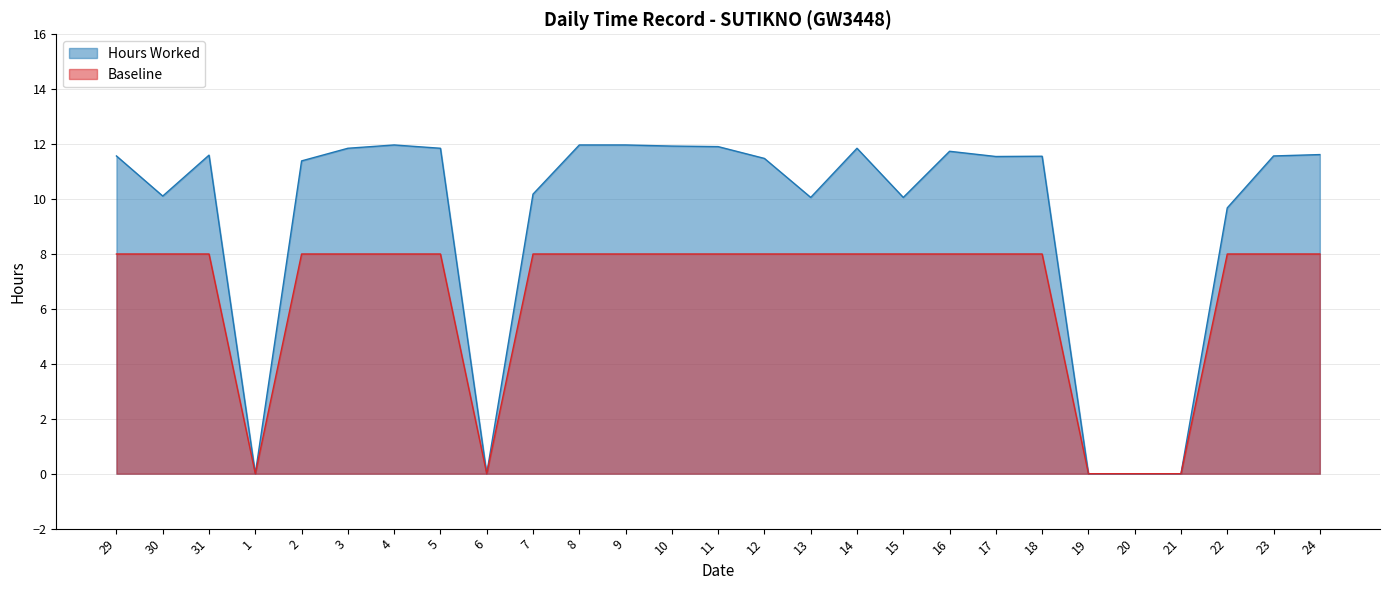

Rank the categories by Hours Worked value from lowest to highest.

1, 6, 19, 20, 21, 22, 13, 15, 30, 7, 2, 12, 17, 18, 29, 23, 31, 24, 16, 3, 5, 14, 11, 10, 4, 8, 9